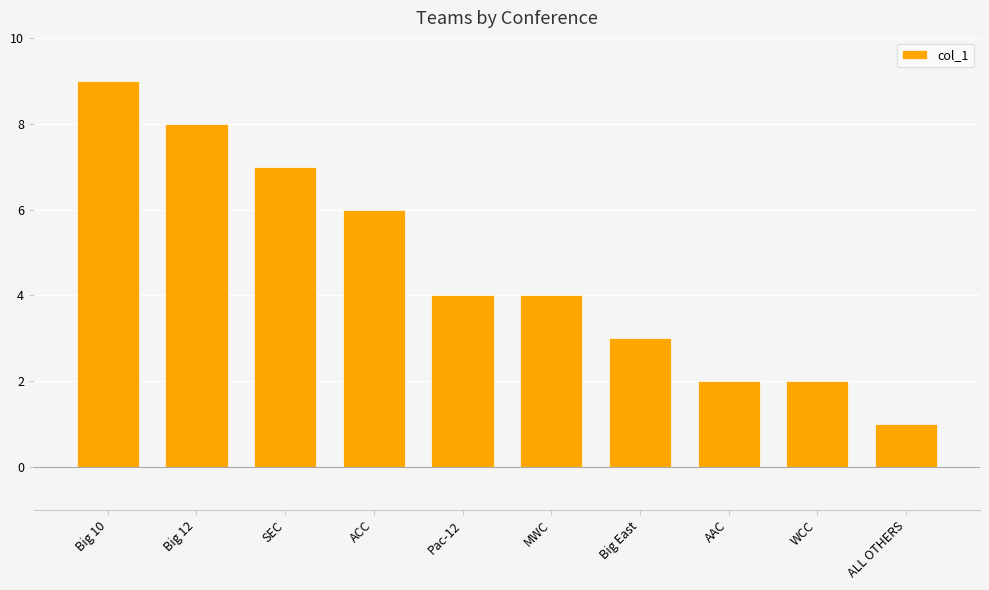

Does the chart contain stacked bars?

No